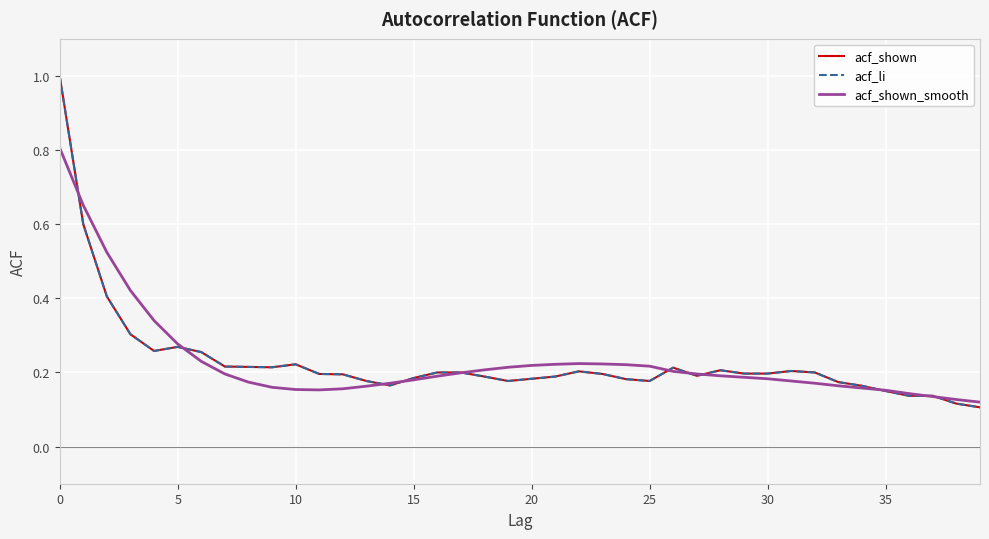

True or false: acf_shown and acf_li cross at least once.

False